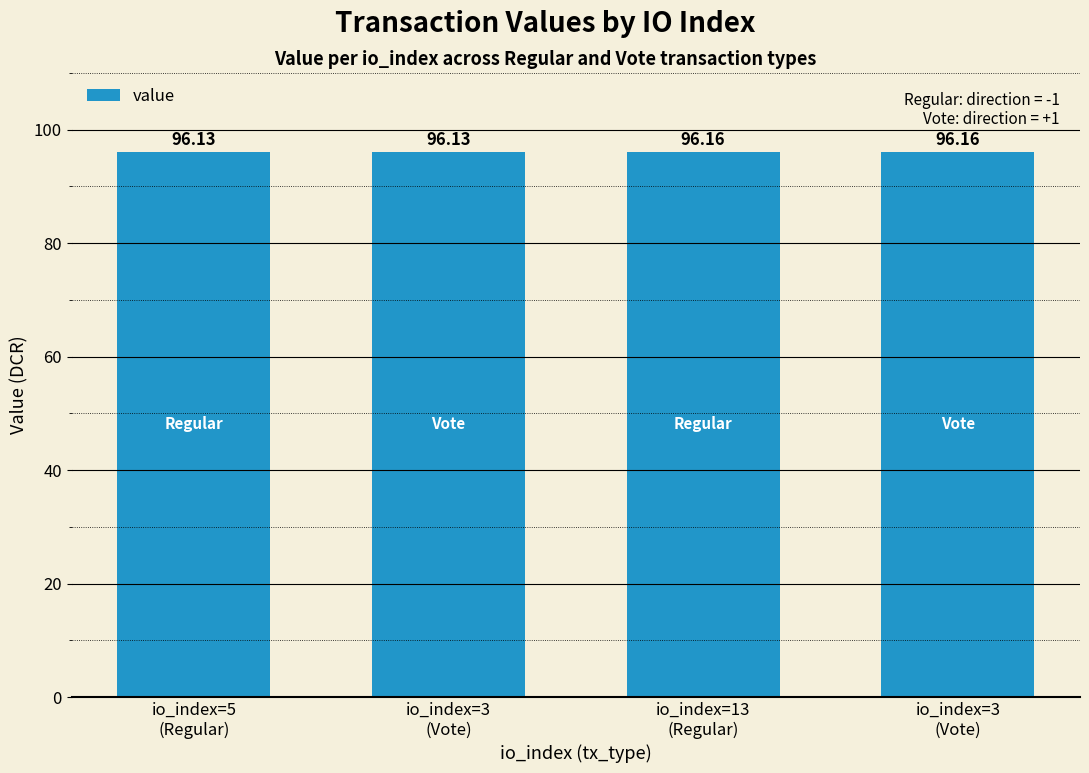

At which label is the value closest to 96?

io_index=5
(Regular)